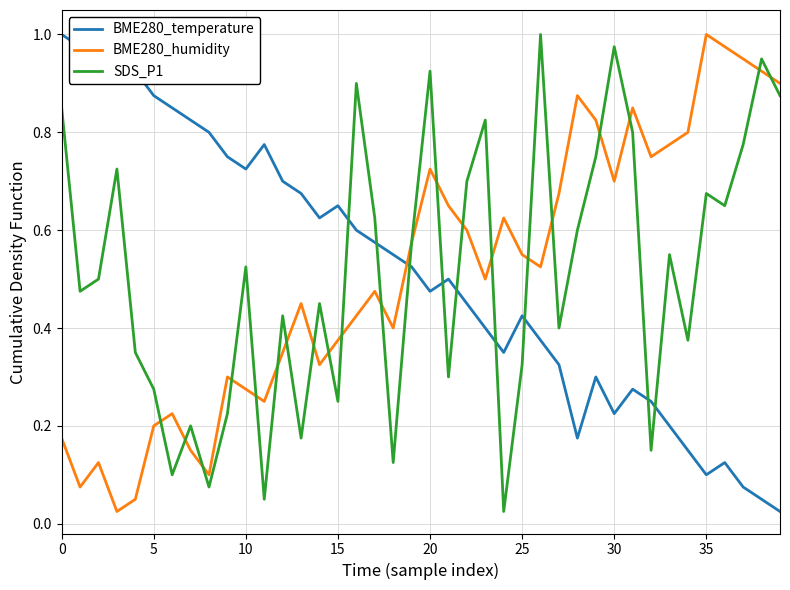

True or false: SDS_P1 and BME280_temperature cross at least once.

True